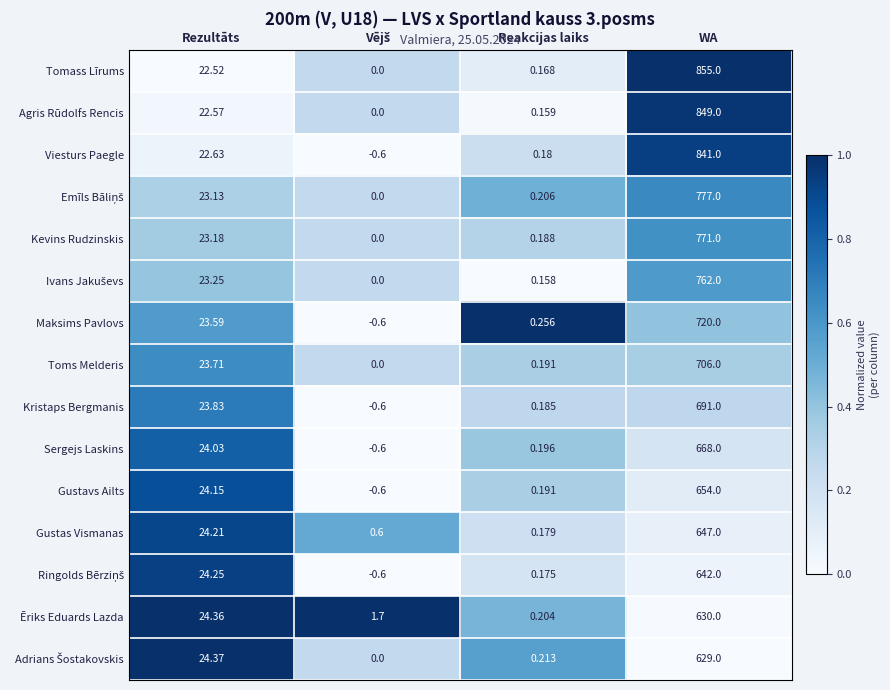

Is the value of Viesturs Paegle at WA greater than the value of Toms Melderis at Reakcijas laiks?

Yes